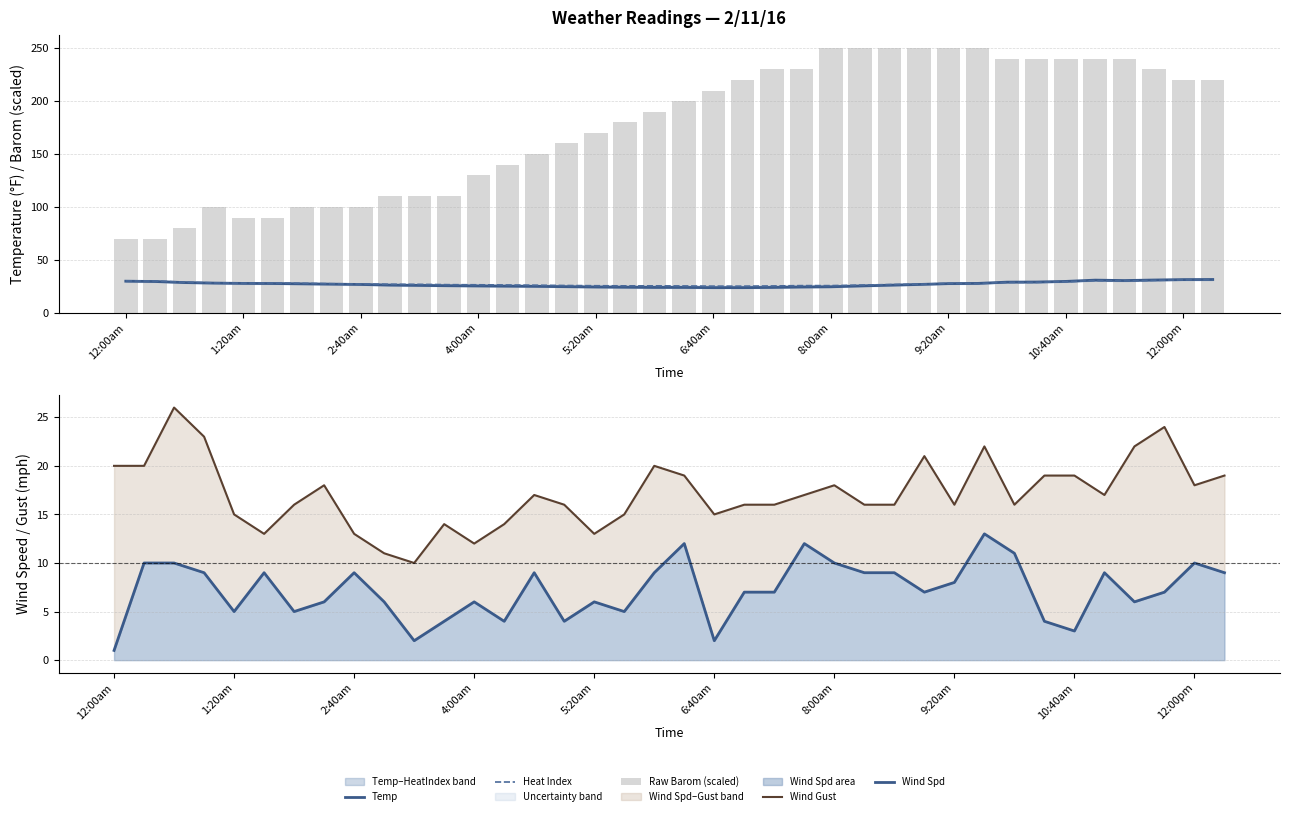

Where does the Heat Index series first go above 27?

12:00am